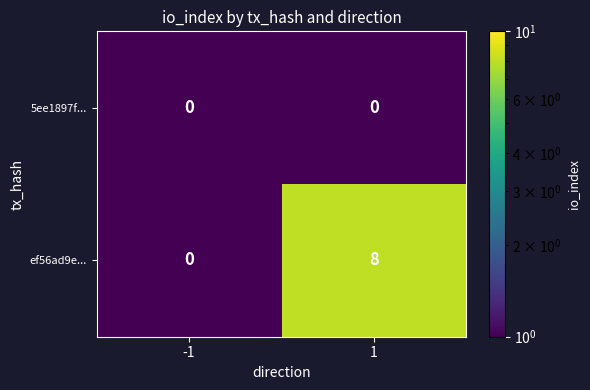

At which category is the sum across all series the highest?

1